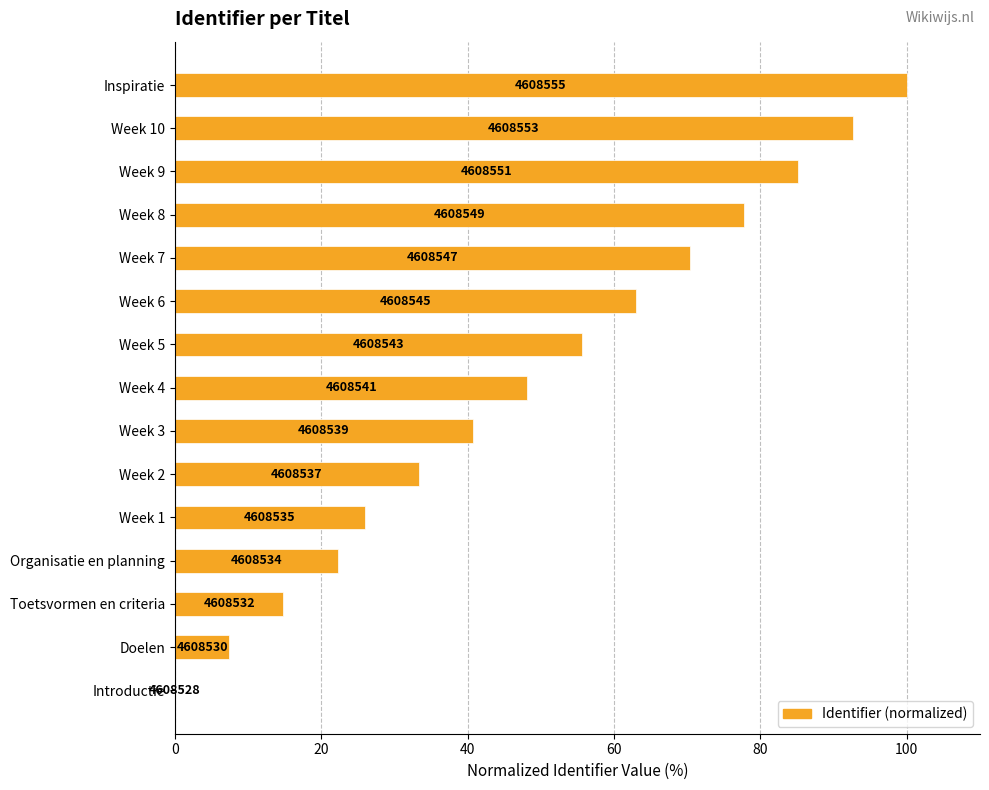

Are the bars horizontal?

Yes